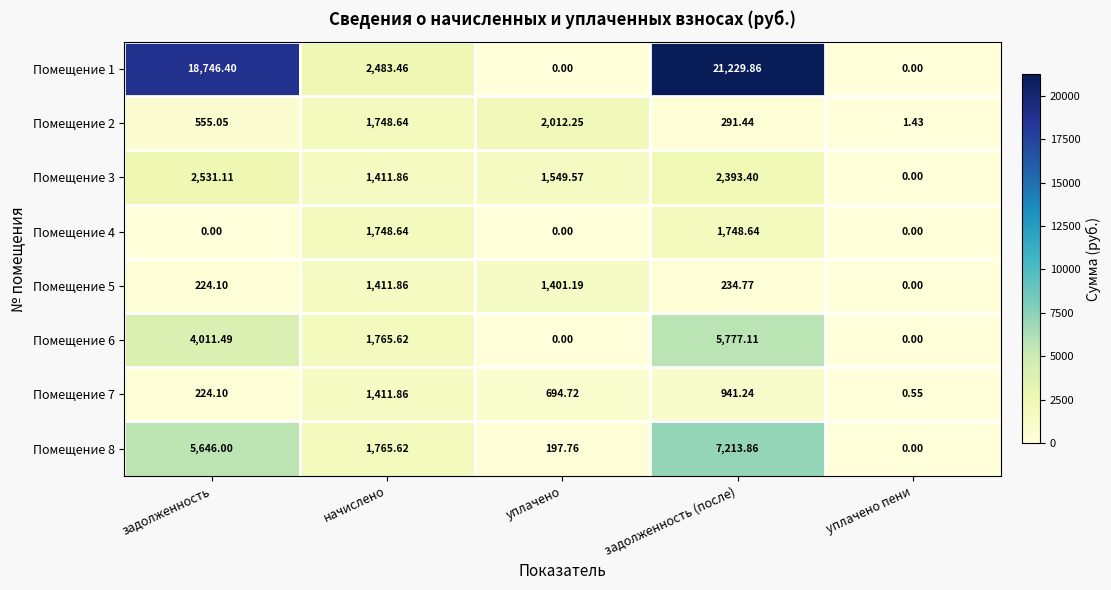

At which label is Помещение 6 closest to 2888?

начислено